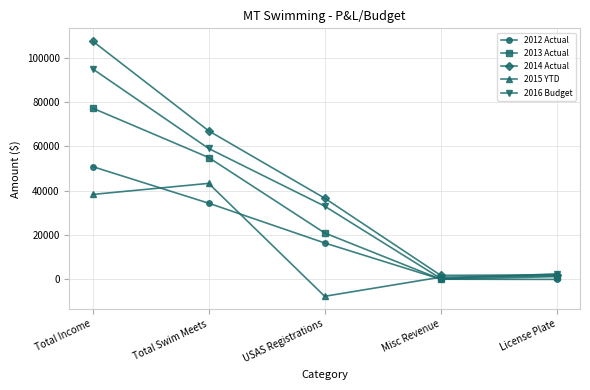

What are all the series names shown in the legend?

2012 Actual, 2013 Actual, 2014 Actual, 2015 YTD, 2016 Budget